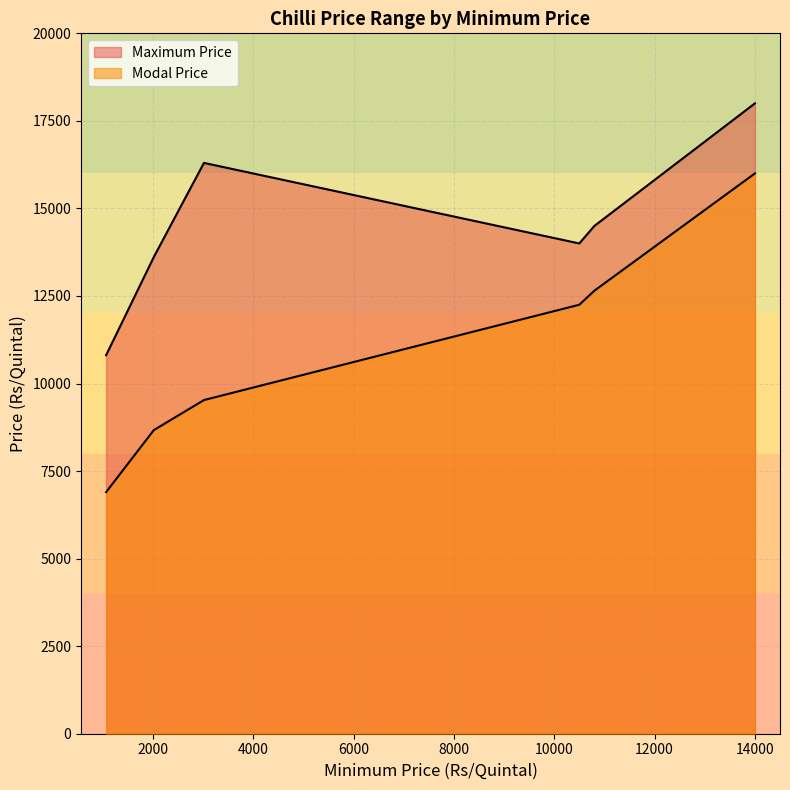

What is the average value of the Maximum Price series?

14537